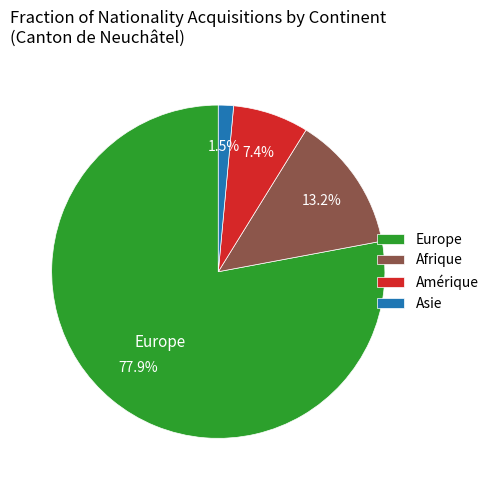

Which slice represents more than half of the pie?

Europe